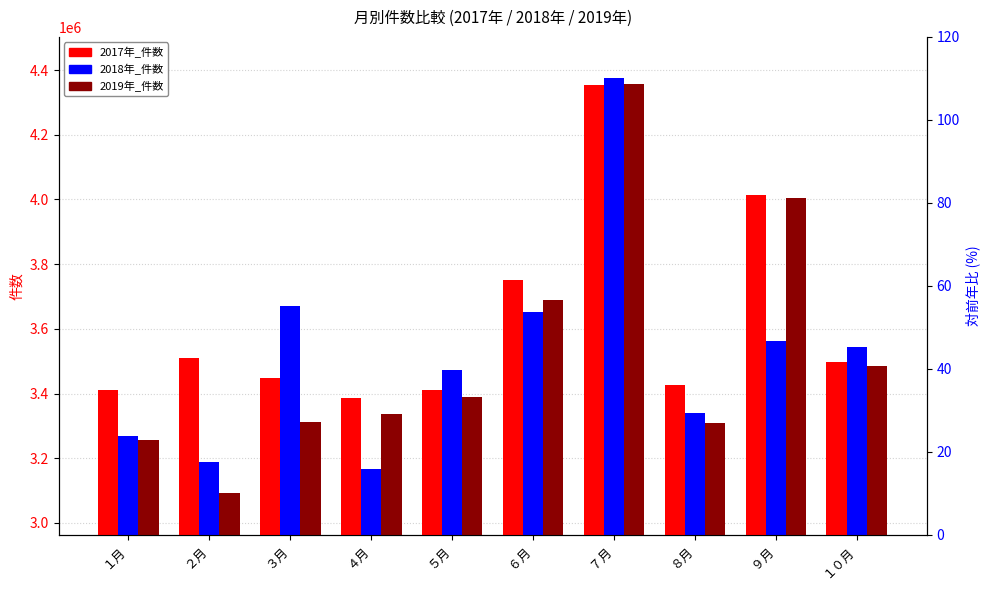

Which series has the largest range (max minus min)?

2019年_件数